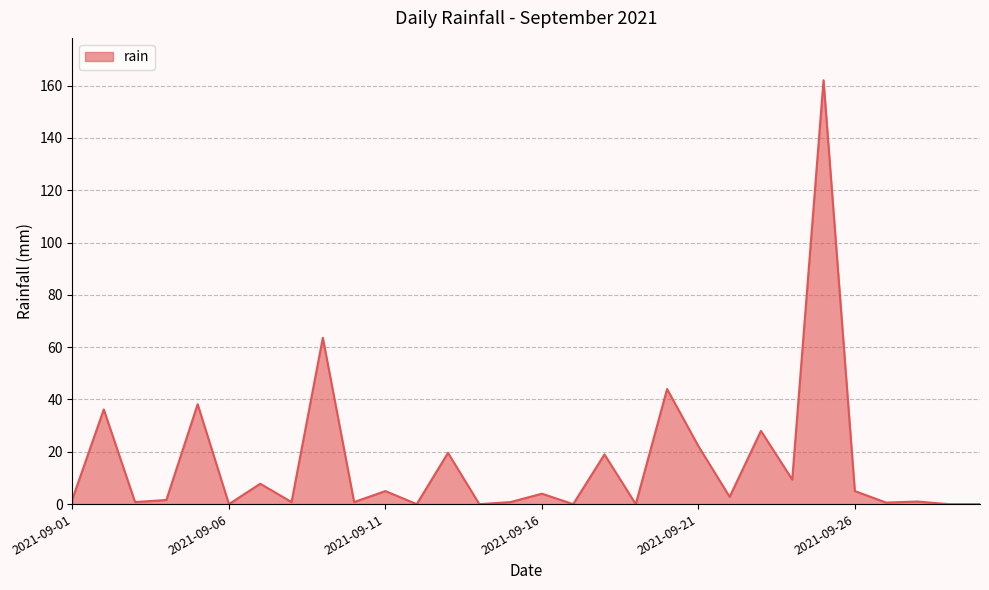

What is the difference between the maximum and minimum values?

162.0